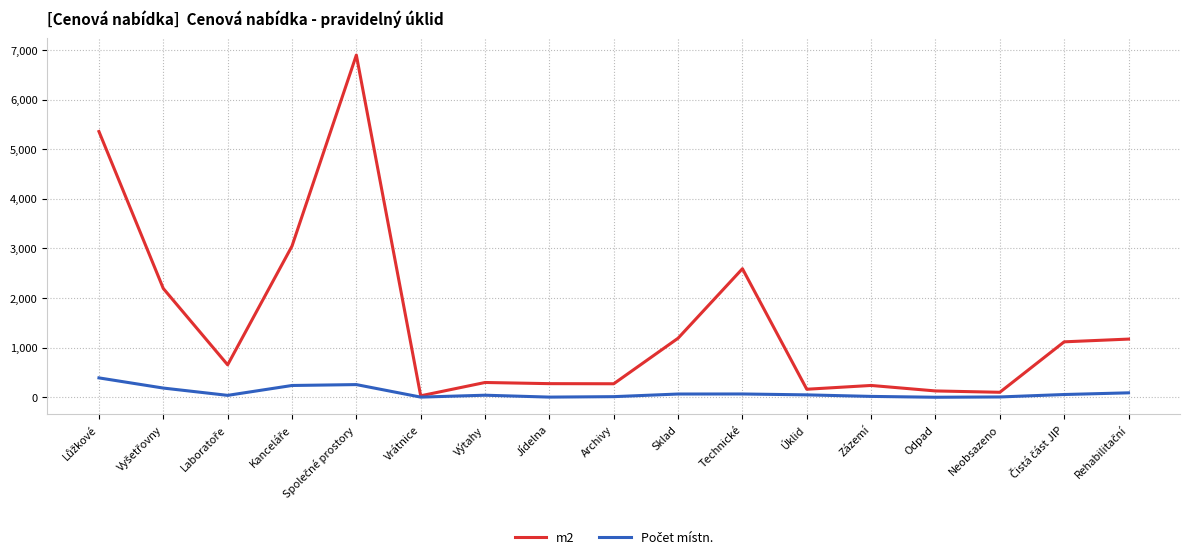

Which series has the largest total across all categories?

m2